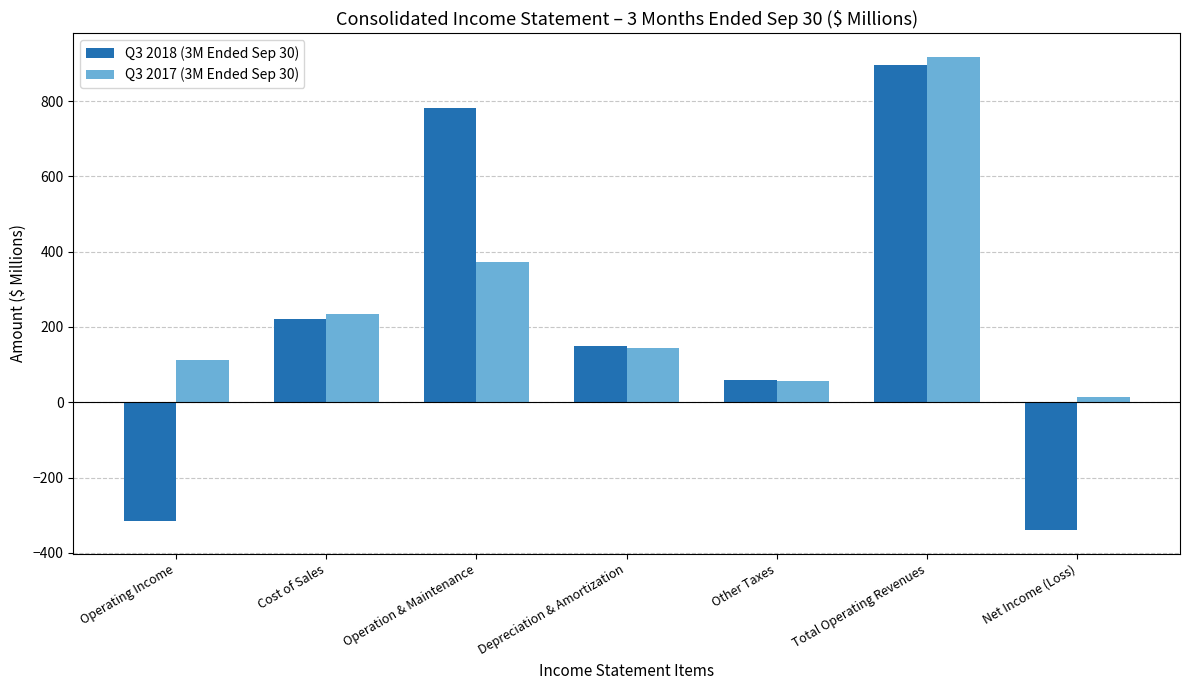

How many values in the Q3 2017 (3M Ended Sep 30) series are below 143?

3